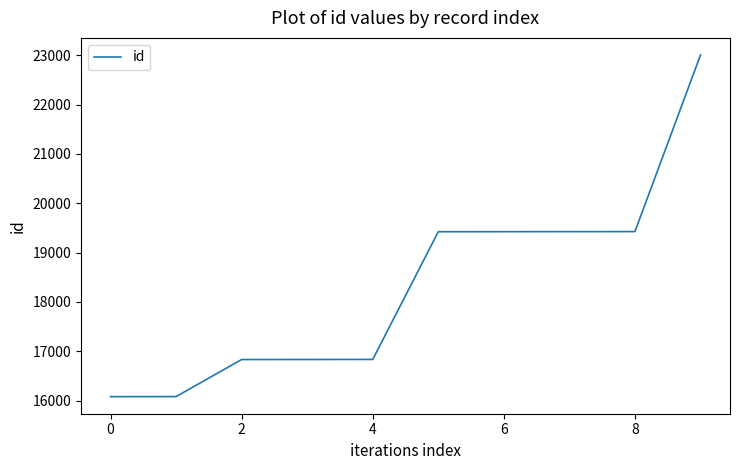

Does the chart display data point markers on the line(s)?

No